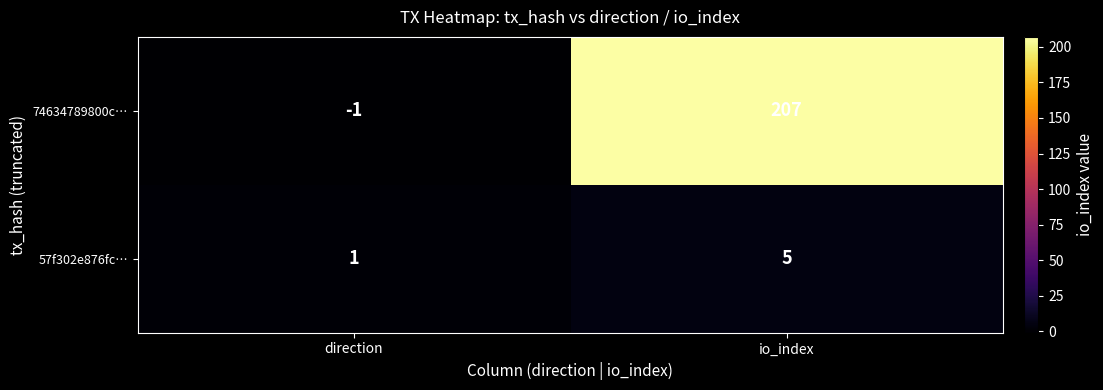

The value of 57f302e876fc… at io_index is 5. True or false?

True